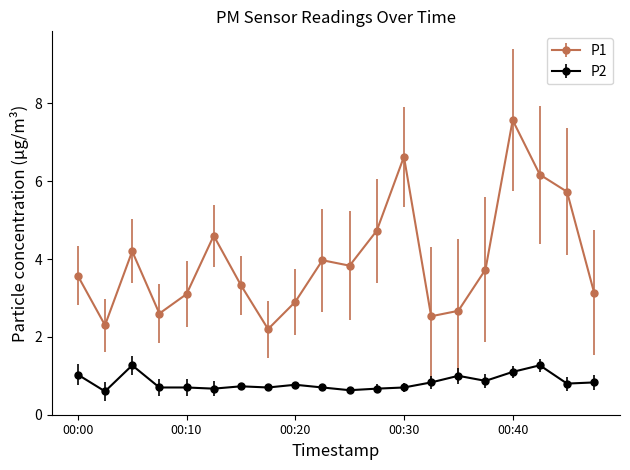

How many lines are shown in the chart?

2